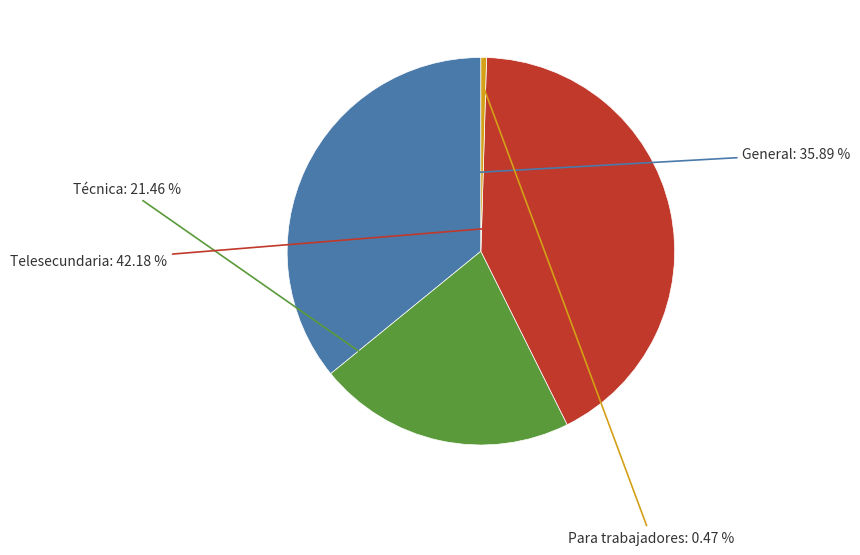

To the nearest percent, what portion does Técnica represent?

21%